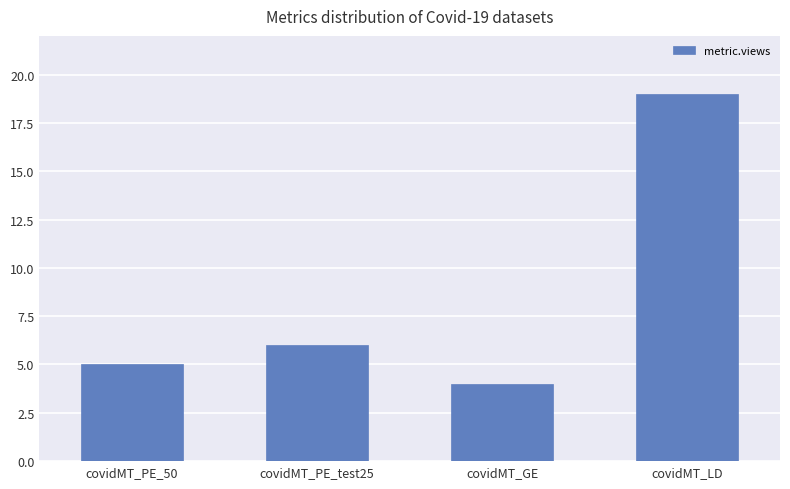

What is the label of the 1st bar from the left?

covidMT_PE_50